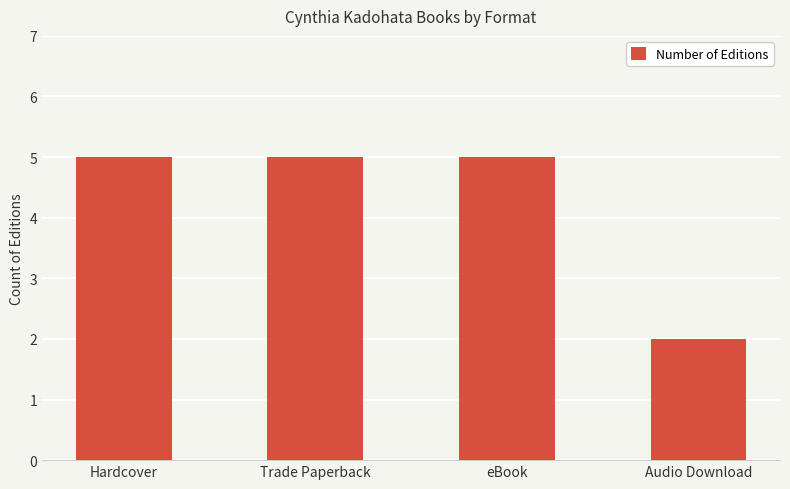

What is the minimum value shown in the chart?

2